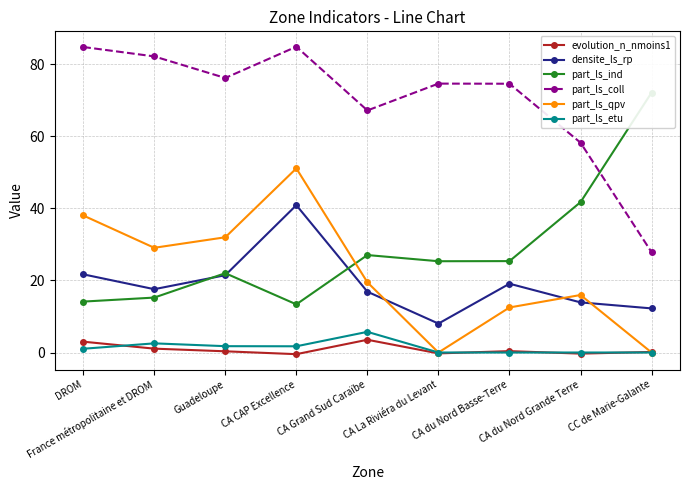

What is the label of the 7th point from the right?

Guadeloupe